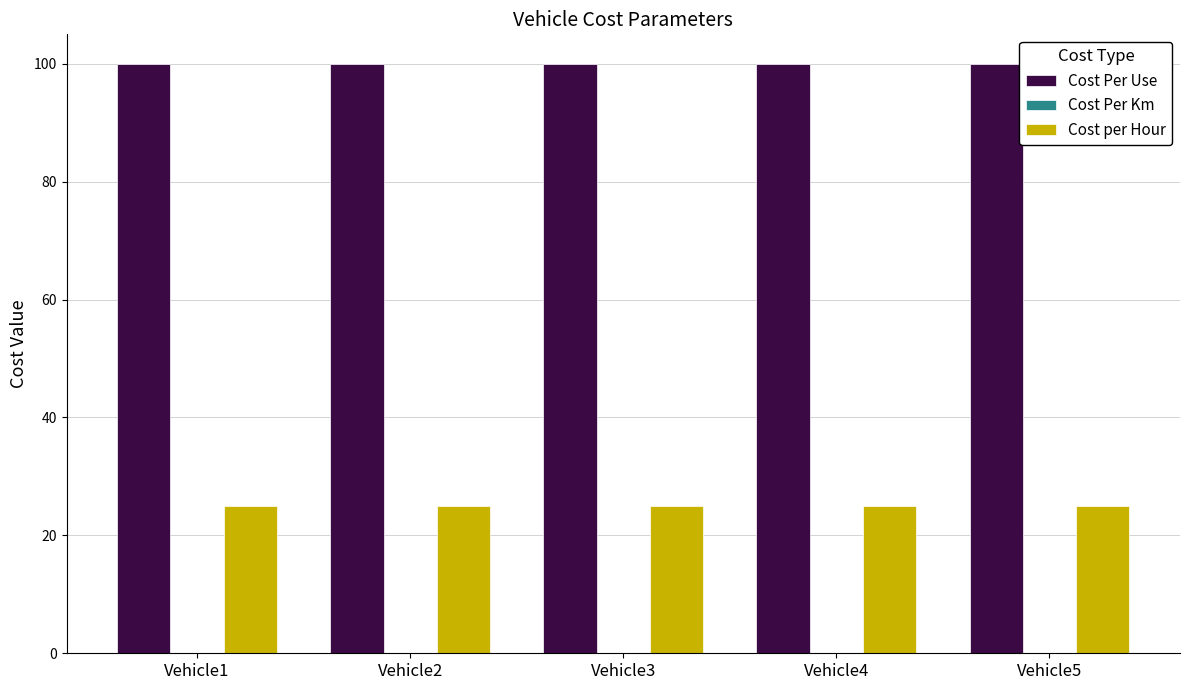

The value of Cost Per Use at Vehicle4 is 174.3. True or false?

False